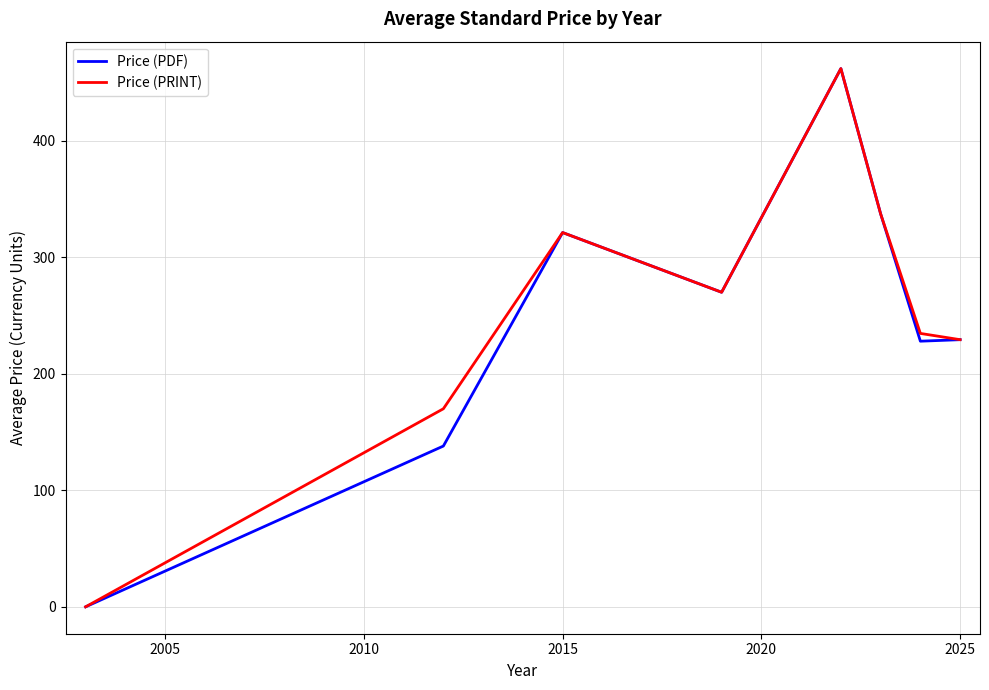

What is the maximum value shown in the chart?

462.0